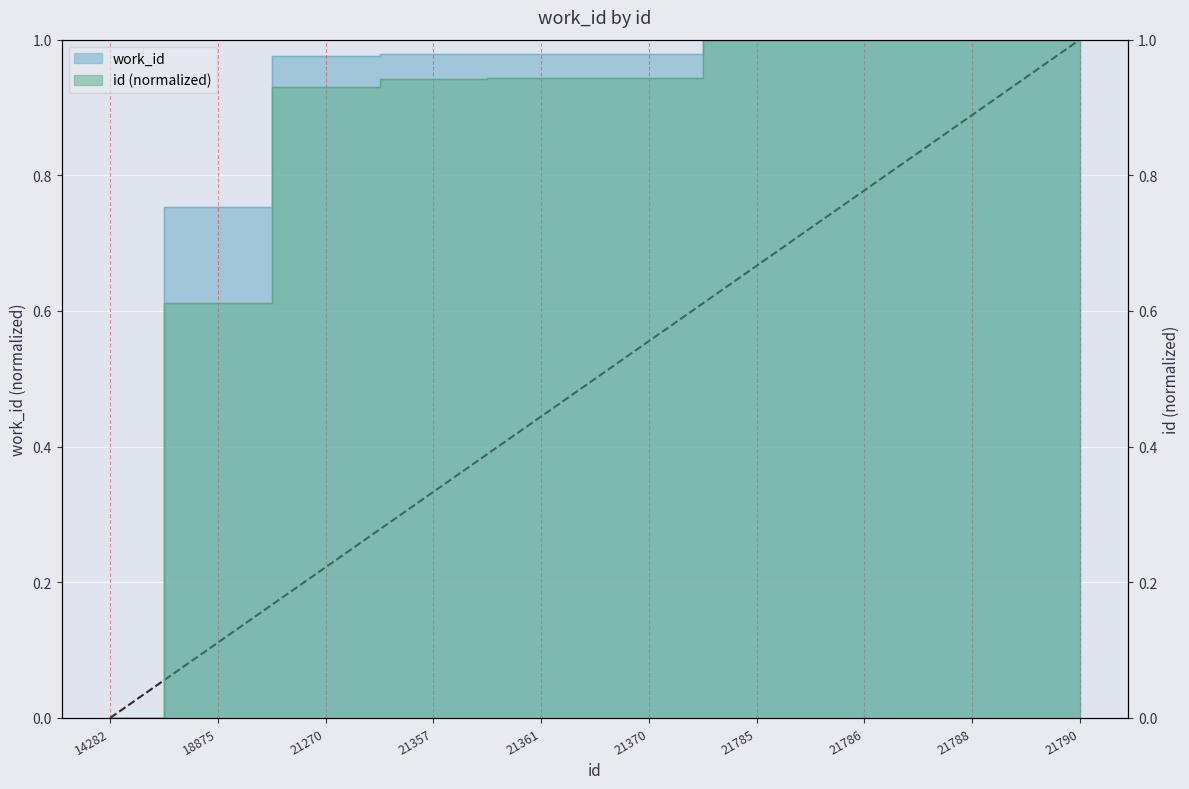

Read the value at 21788.

1.0